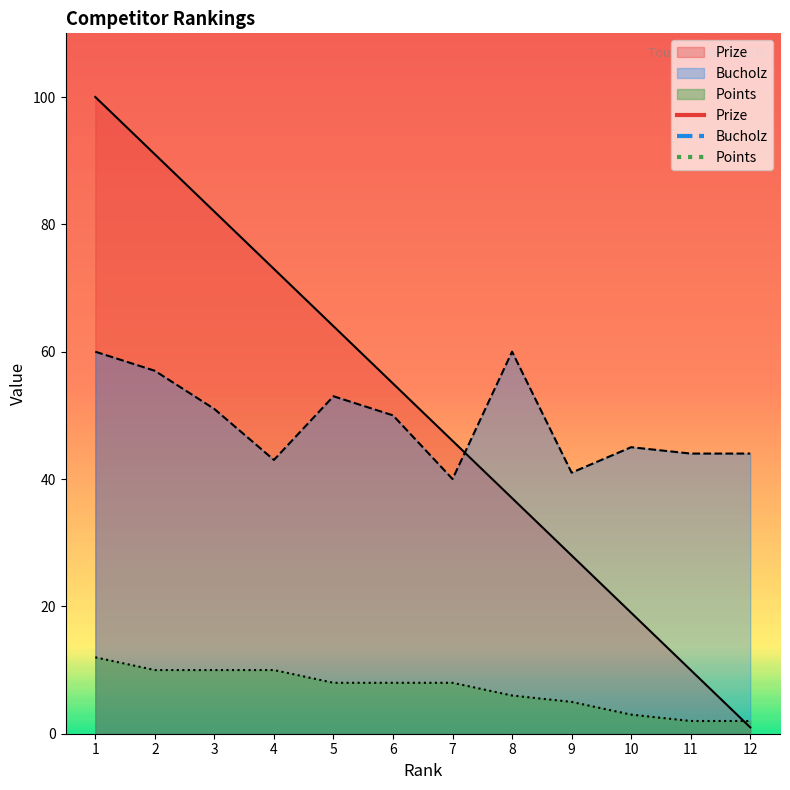

What is the value of the Points point at the 6th from the left?

8